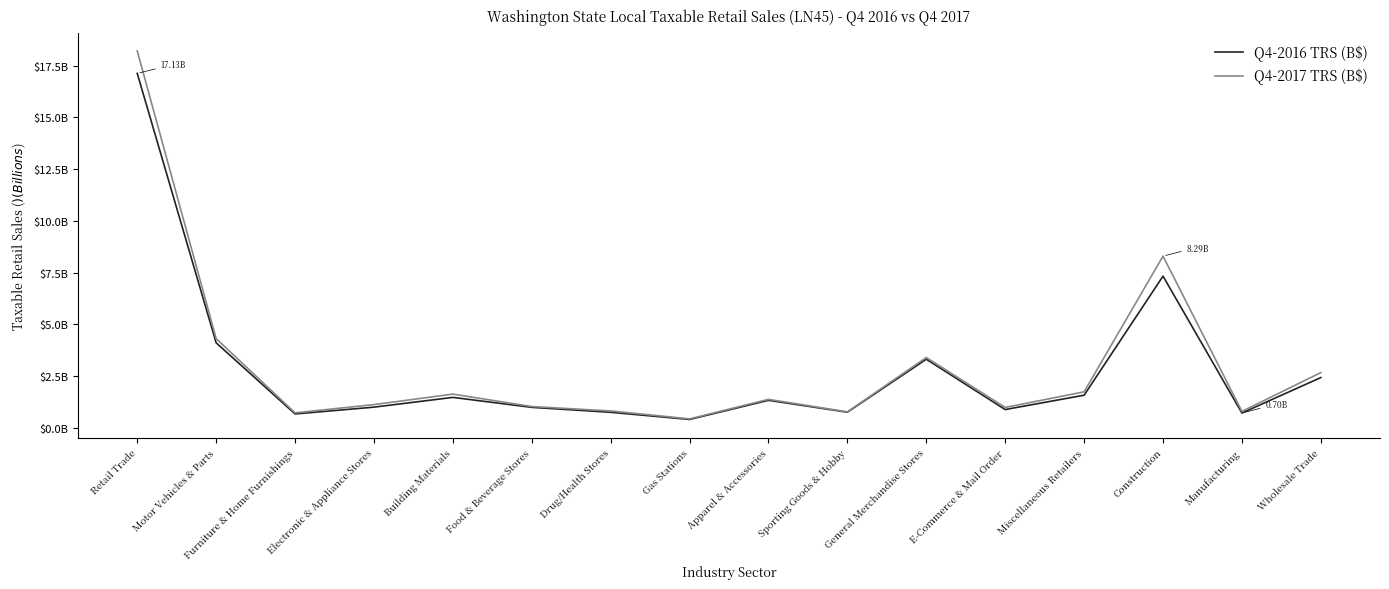

True or false: Q4-2017 TRS (B$) and Q4-2016 TRS (B$) intersect in this chart.

False